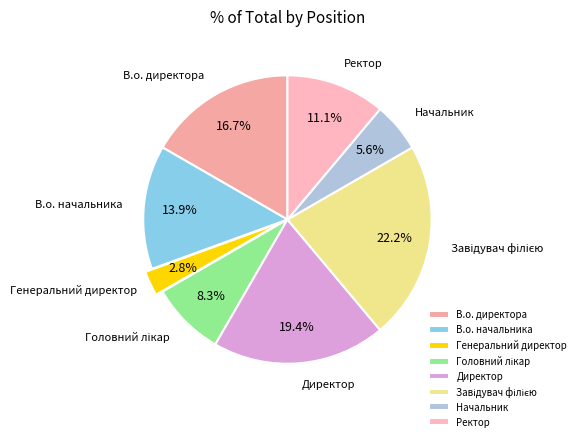

What percentage is NOT represented by В.о. директора?

83.3%